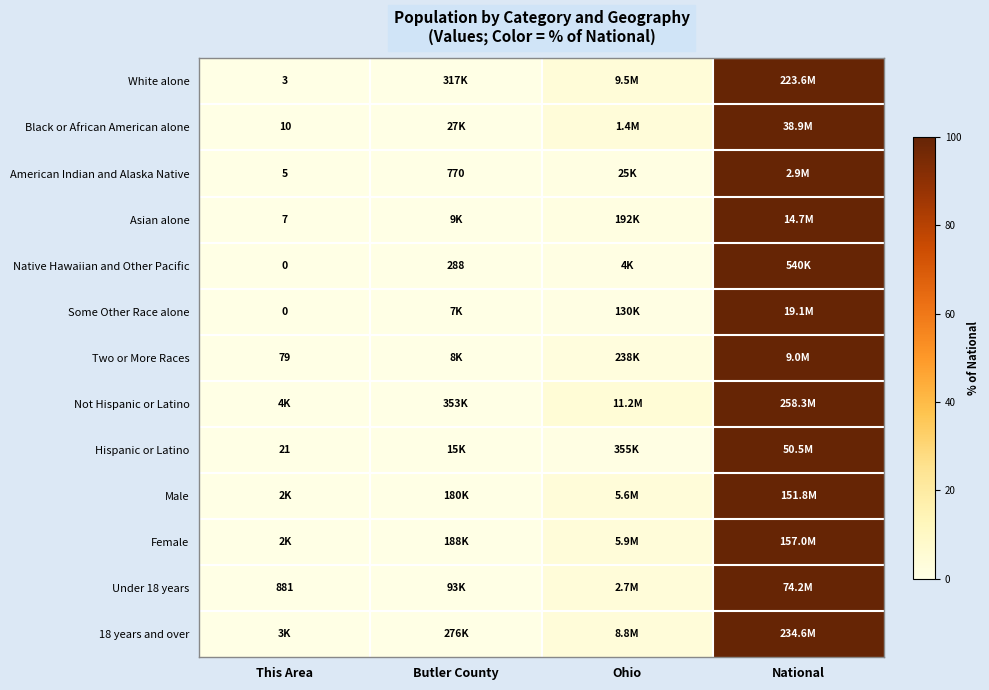

At how many categories does at least one series exceed 94?

1